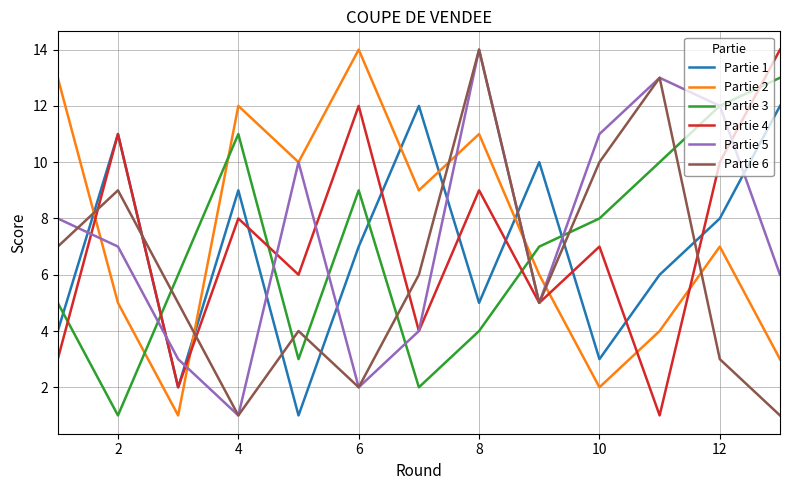

What is the minimum value for Partie 5?

1